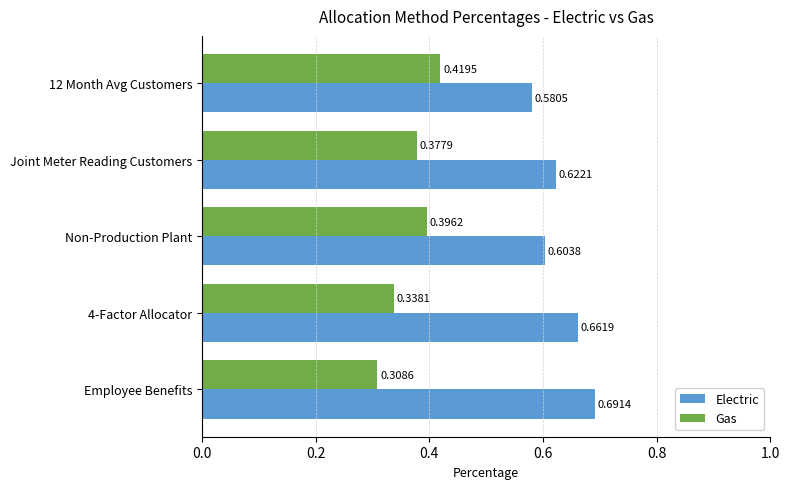

What is the sum of the Electric values at 4-Factor Allocator and Non-Production Plant?

1.3